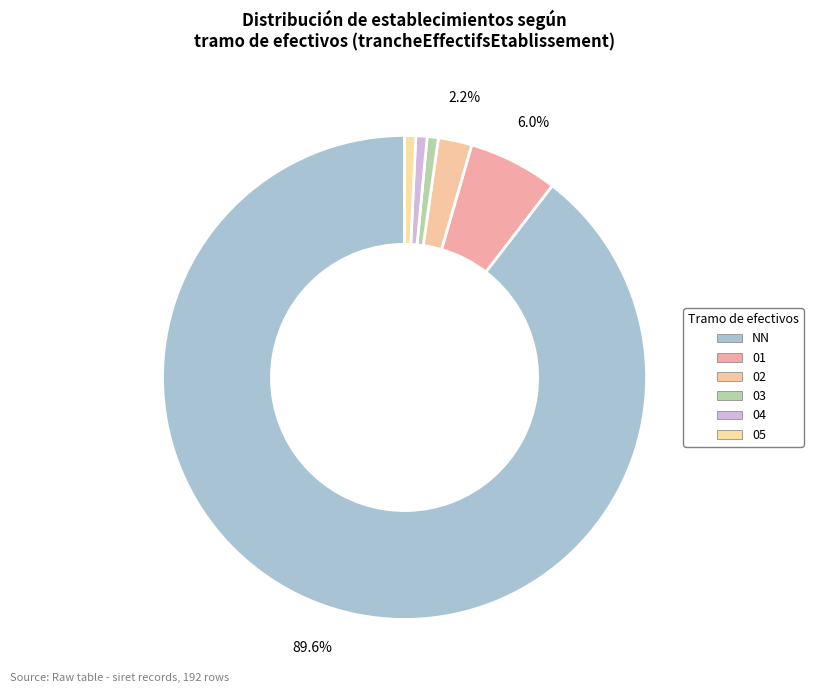

Rank the categories by value from lowest to highest.

03, 04, 05, 02, 01, NN